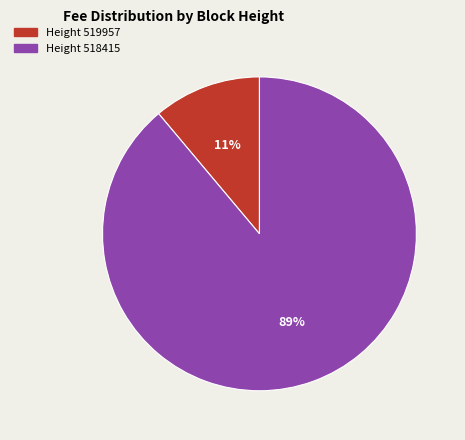

Is there any slice that represents more than half of the pie?

Yes